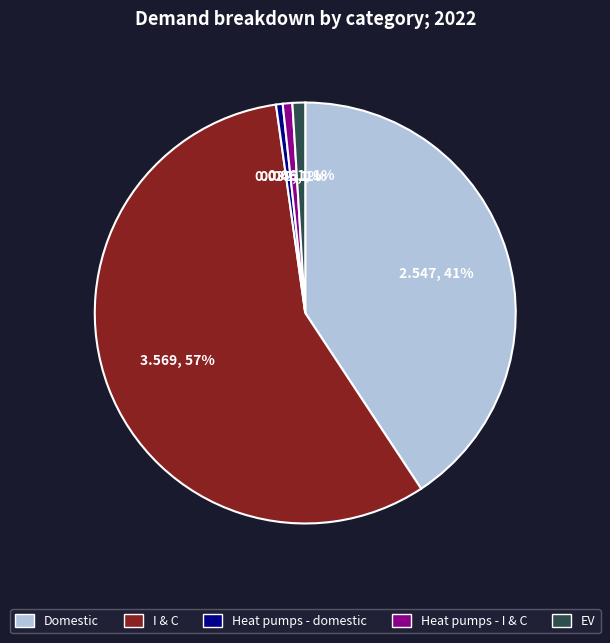

Which category accounts for the majority?

I & C